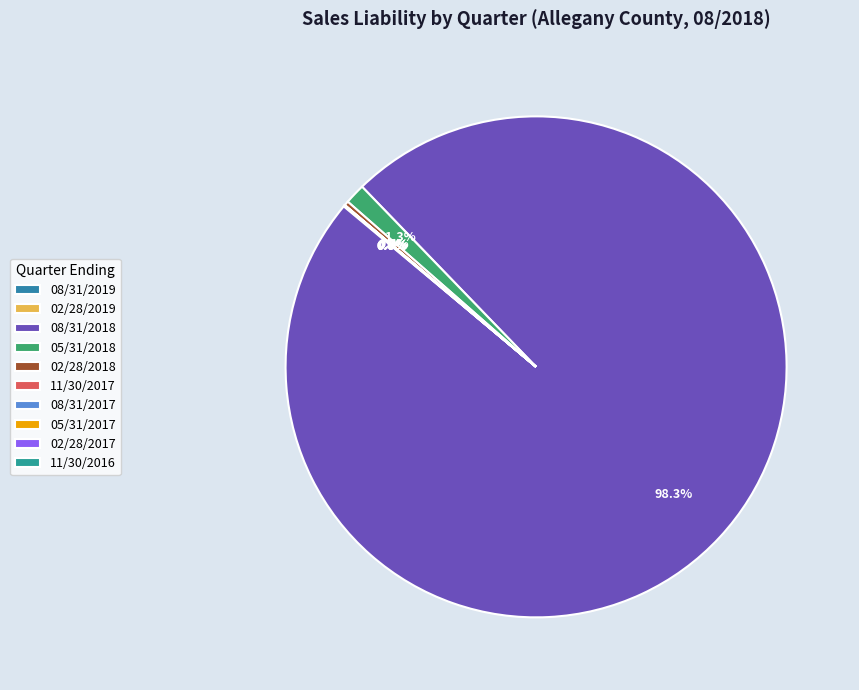

To the nearest percent, what is the difference between the largest and smallest slice percentages?

98%